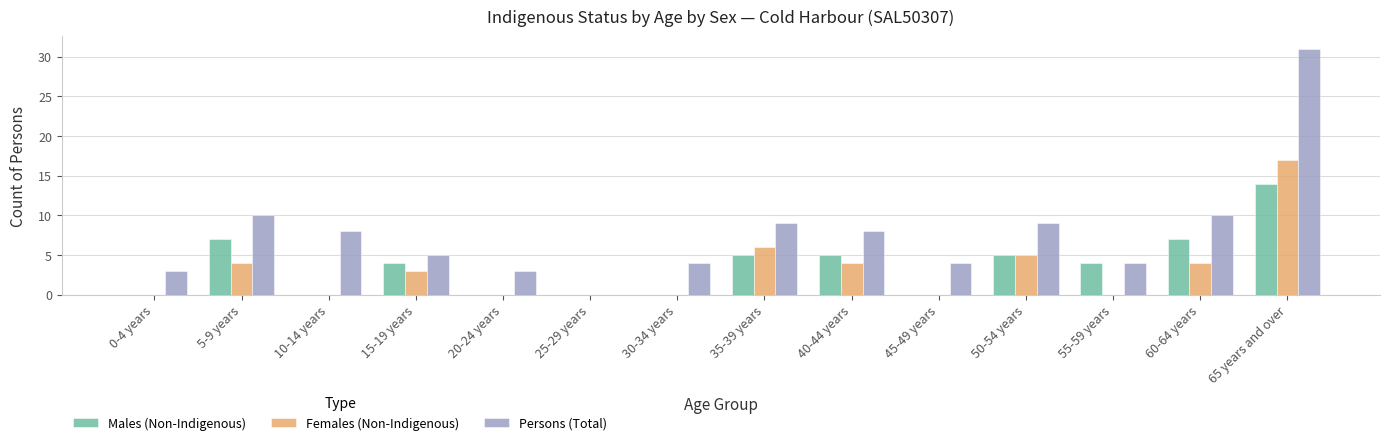

How many groups of bars are there?

14